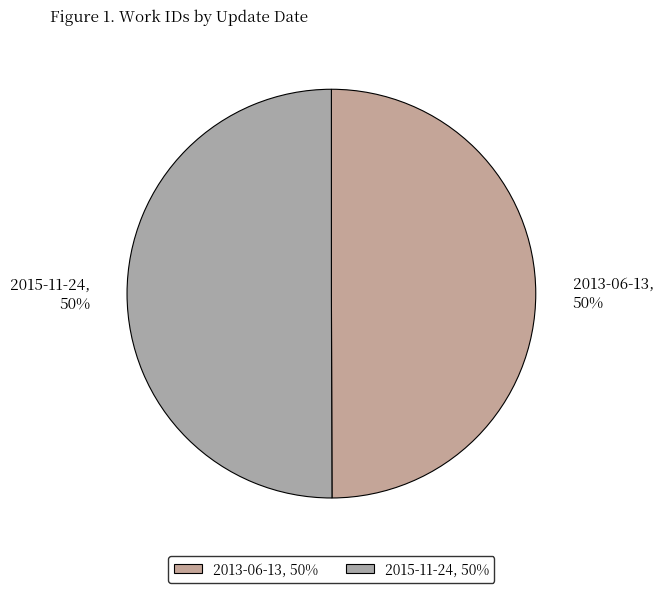

Combined, do 2015-11-24 and 2013-06-13 account for over 50%?

Yes